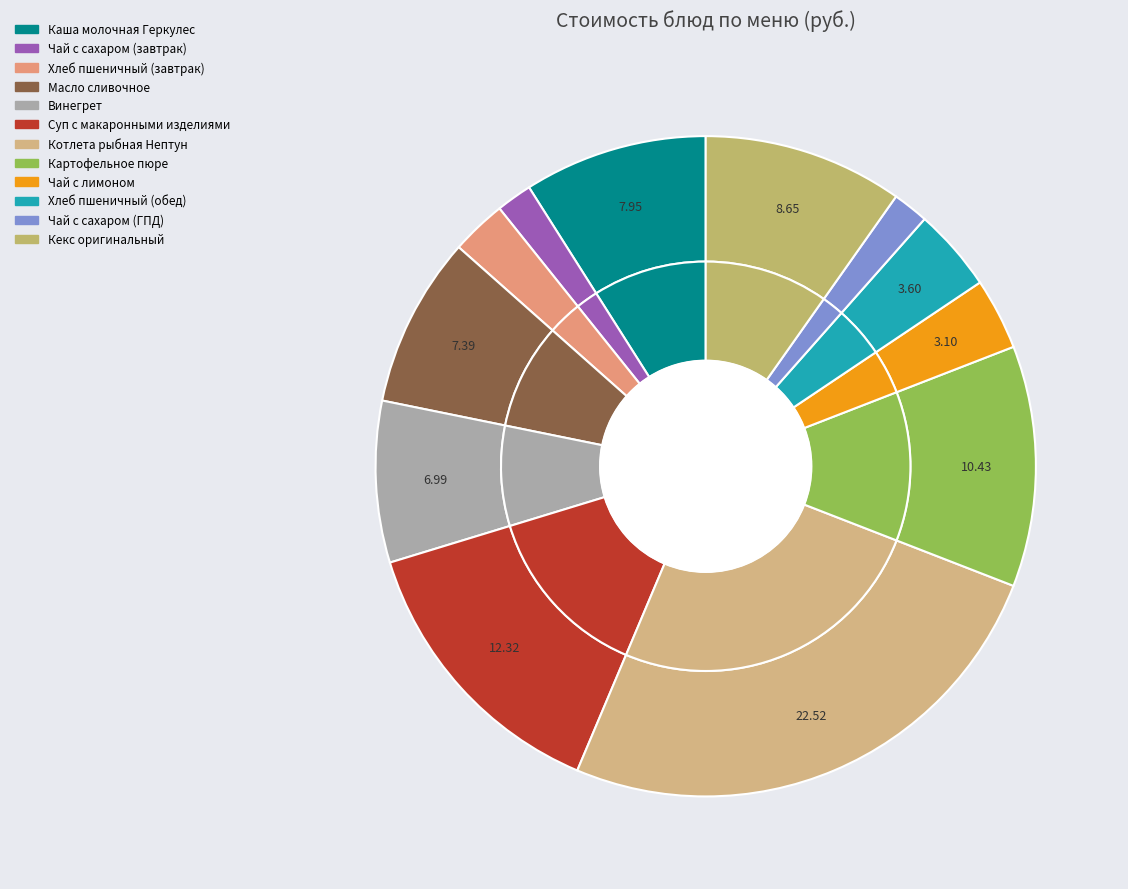

To the nearest percent, what is the difference between the Котлета рыбная Нептун and Кекс оригинальный slice percentages?

16%